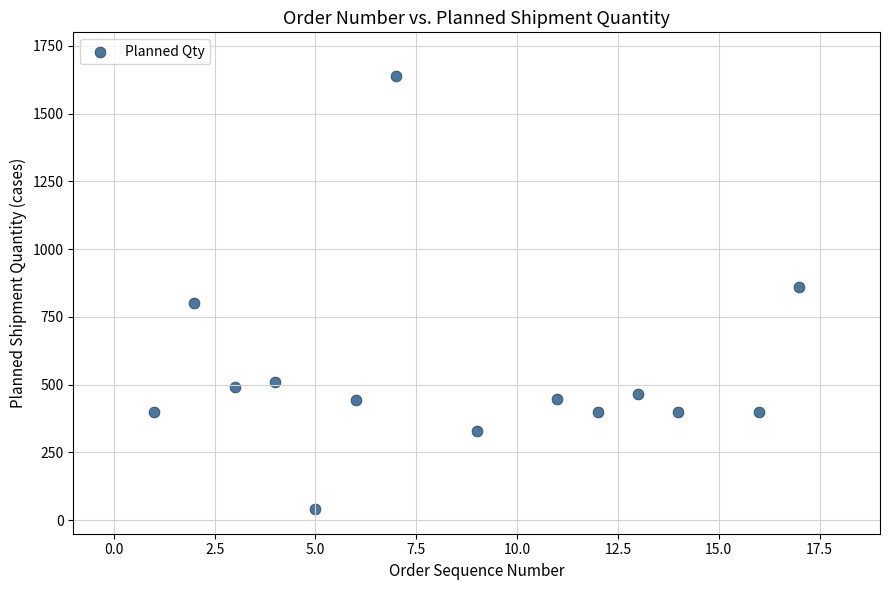

What is the range of X values (max minus min)?

16